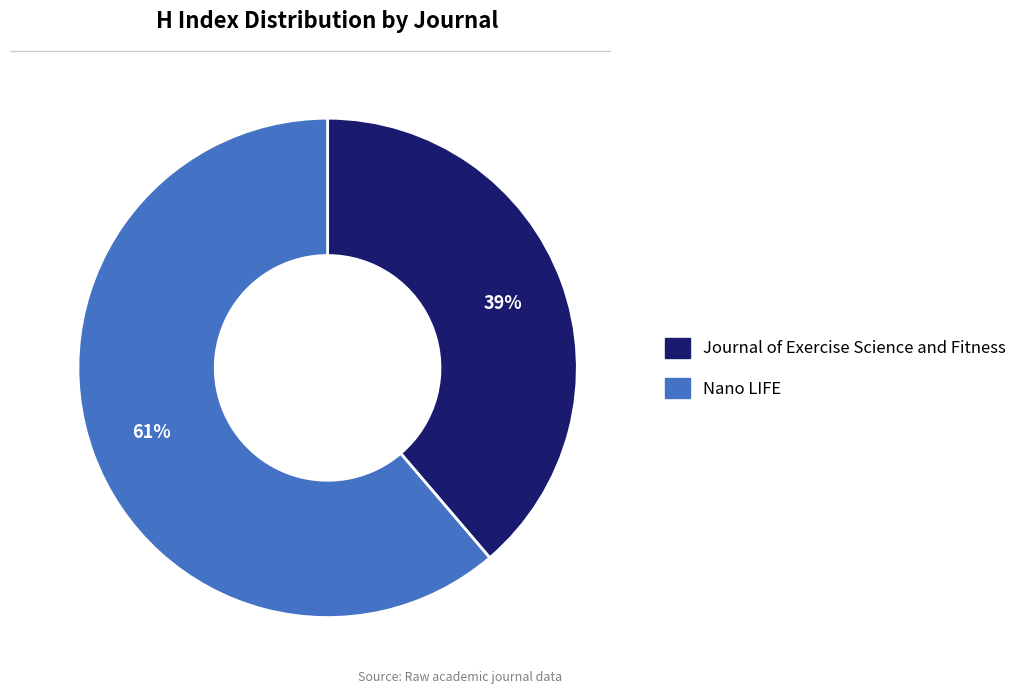

Combined, do Nano LIFE and Journal of Exercise Science and Fitness account for over 50%?

Yes